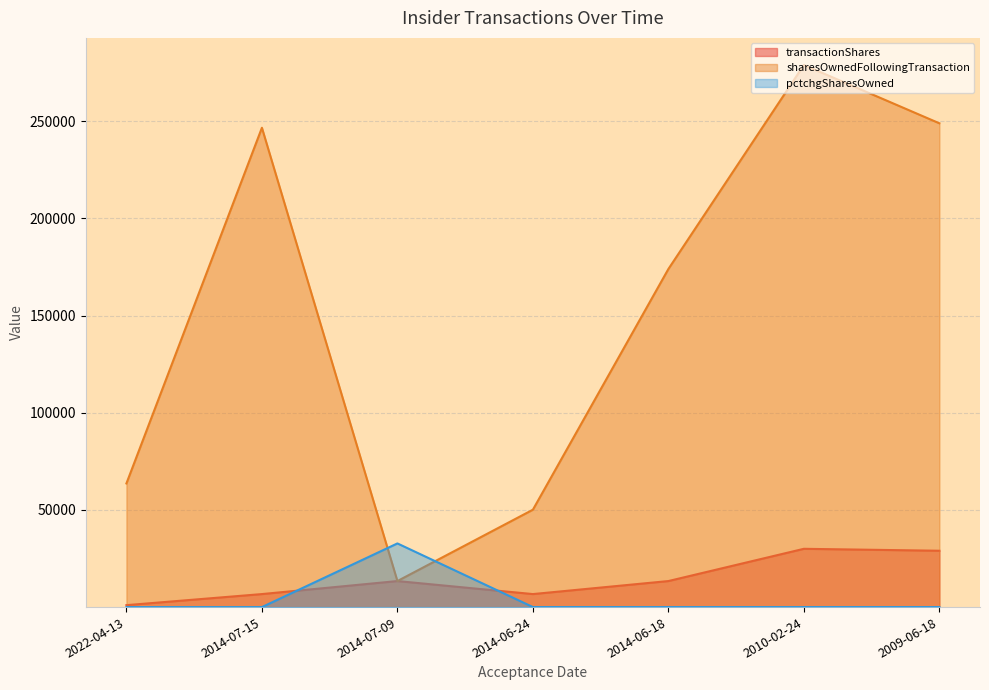

What is the difference between the second highest and second lowest values in the transactionShares series?

22300